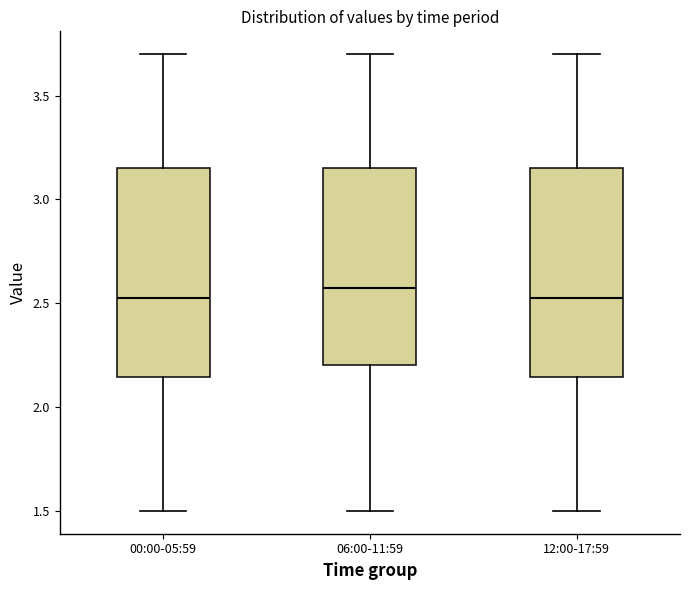

Where does the lower whisker of the box for 12:00-17:59 end on the y-axis? The values are not printed on the chart, so give them approximately, as read against the axis.

1.50